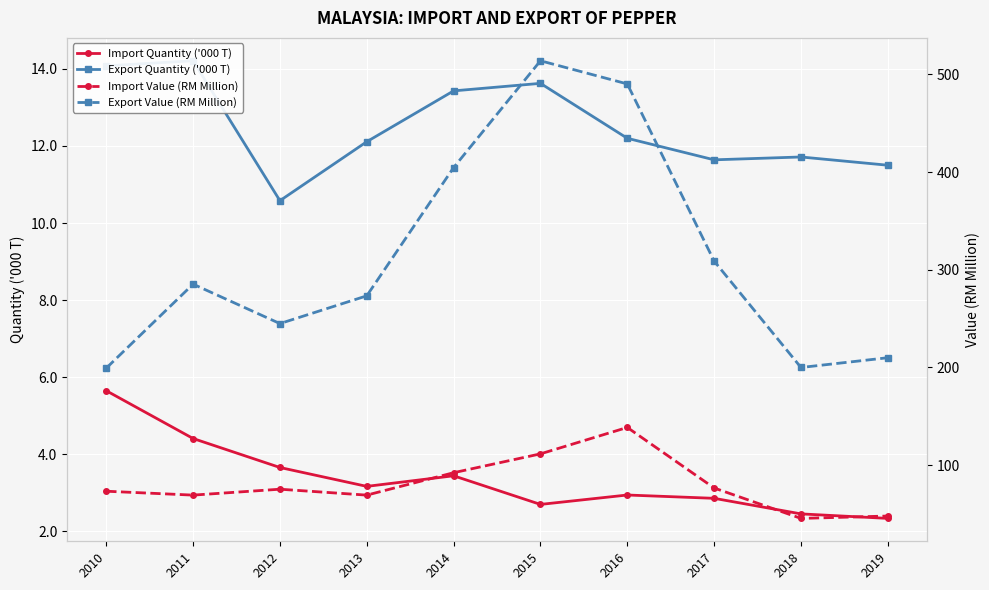

How many interior local valleys does the Import Value (RM Million) series have?

3